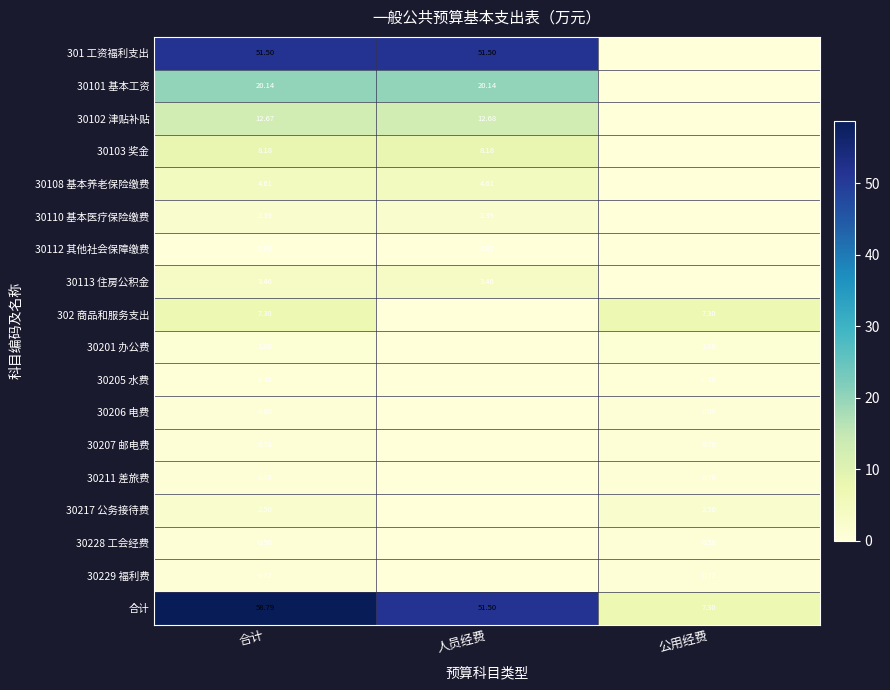

At which category does the chart reach its peak across all series?

合计